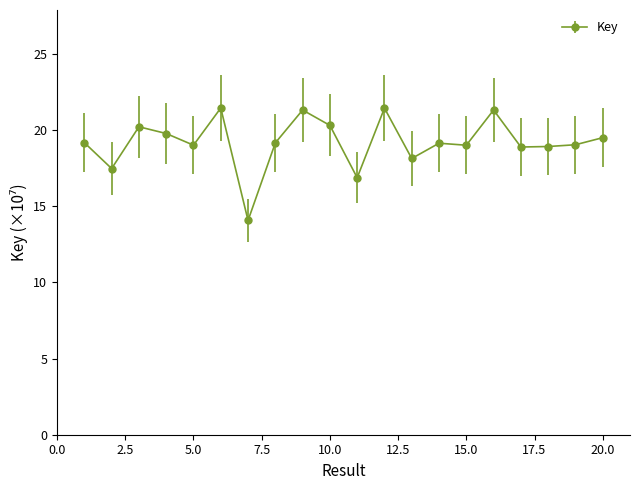

What is the greatest value displayed?

21.5